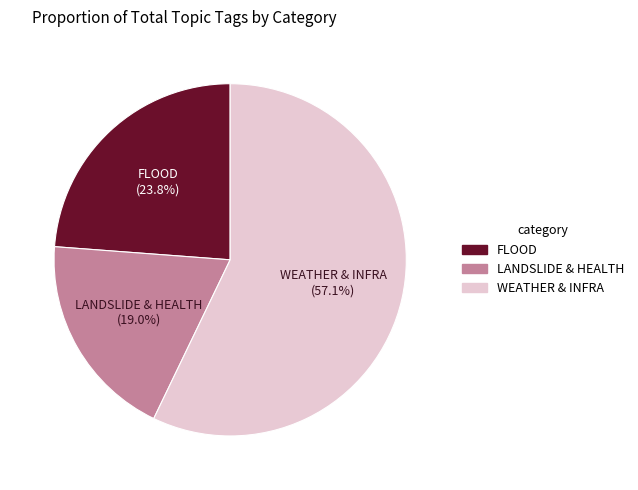

How many segments does this pie chart have?

3